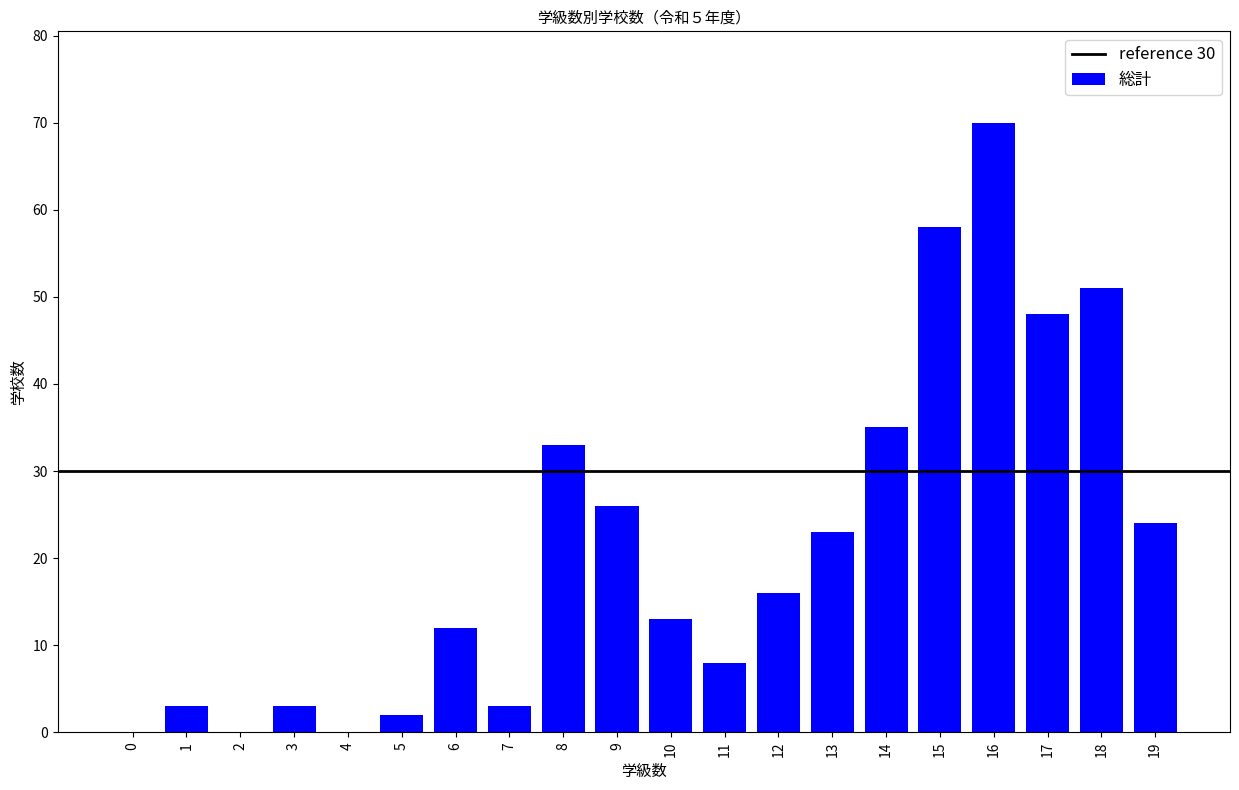

The value at 12 is 16. True or false?

True